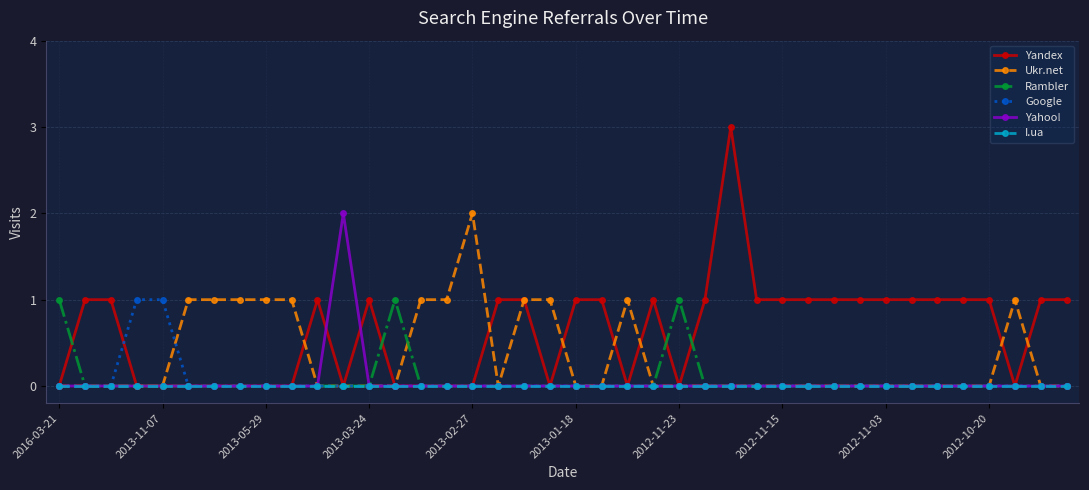

Which series has the largest total across all categories?

Yandex